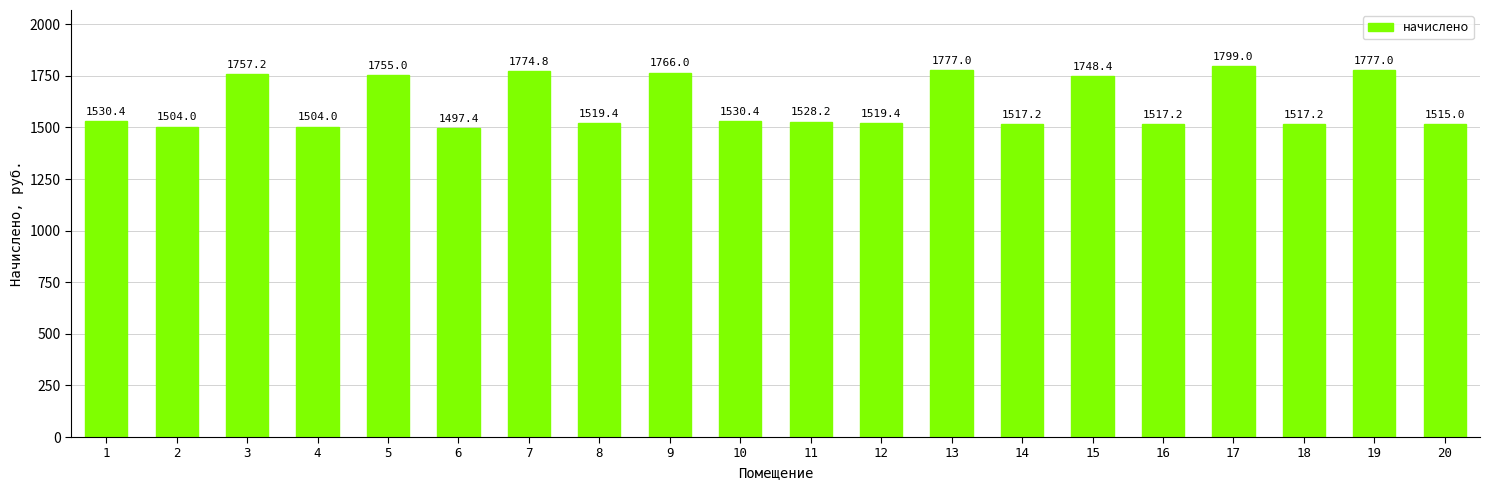

Which category has the lowest value across all series?

6